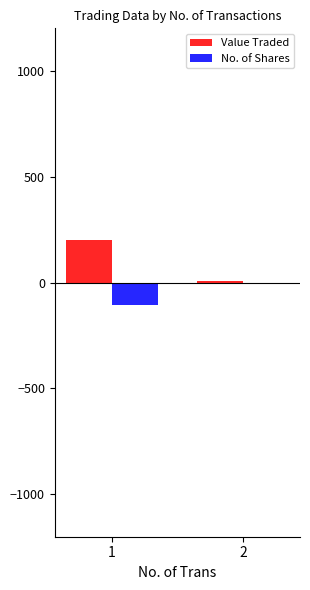

Is the value of Value Traded at 2 greater than the value of No. of Shares at 1?

Yes